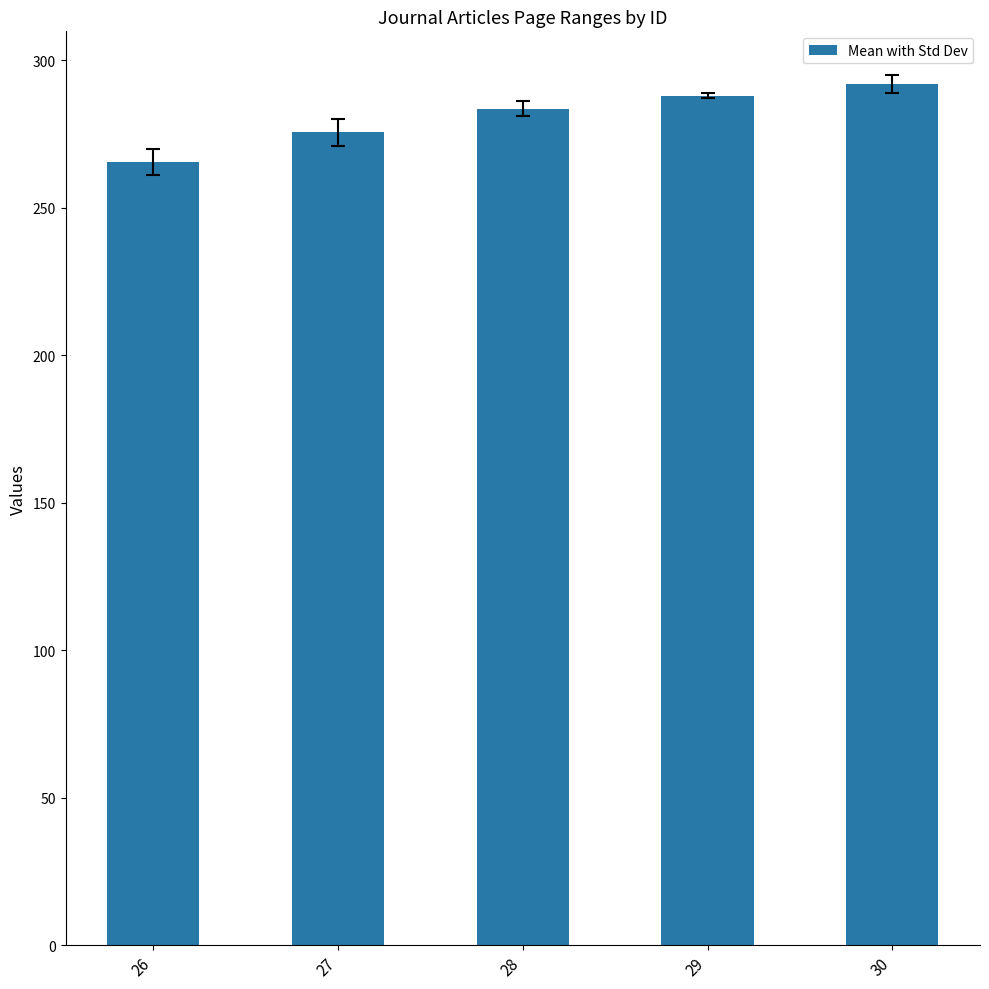

What is the ratio of the value at 29 to the value at 27?

1.0